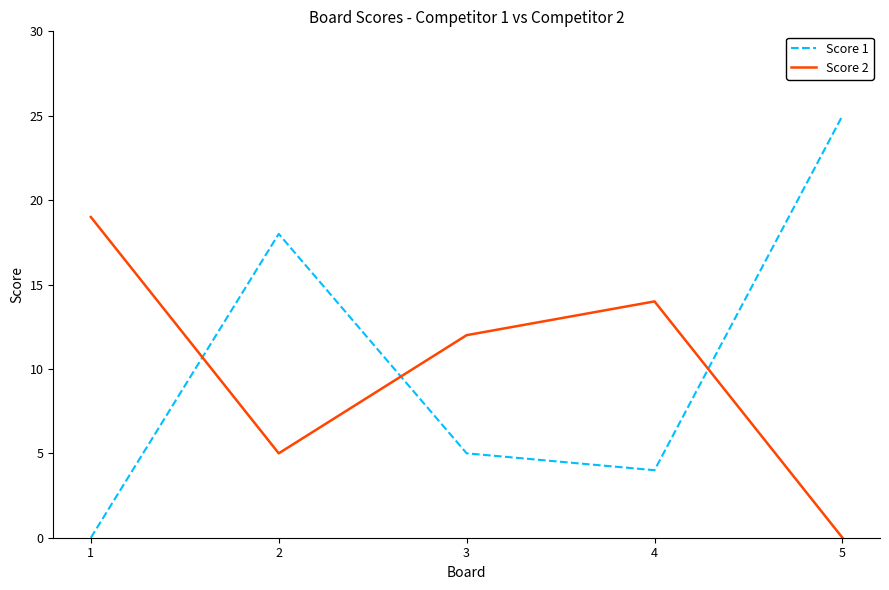

How many interior local peaks does the Score 1 series have?

1